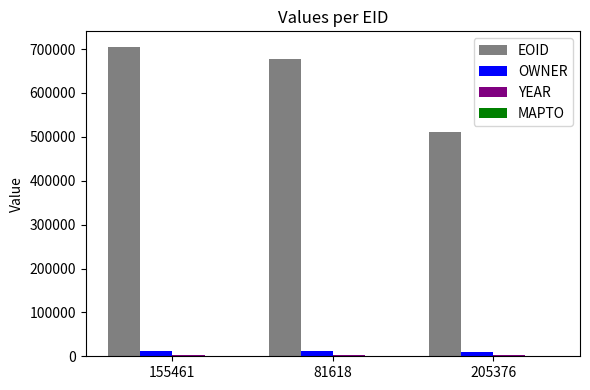

Is it true that OWNER equals 11116 at 155461?

True